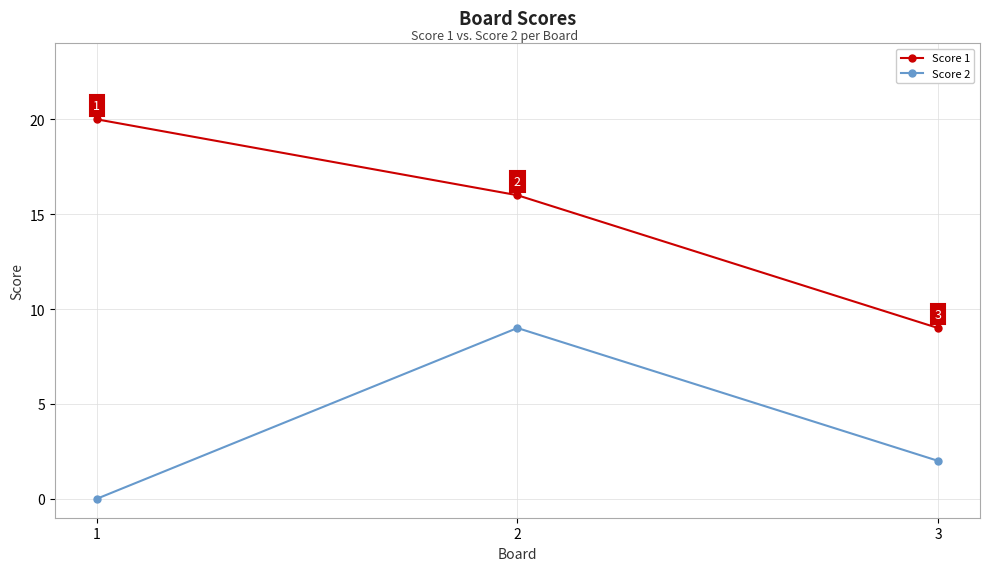

What is the spread (max minus min) of values at 3?

7